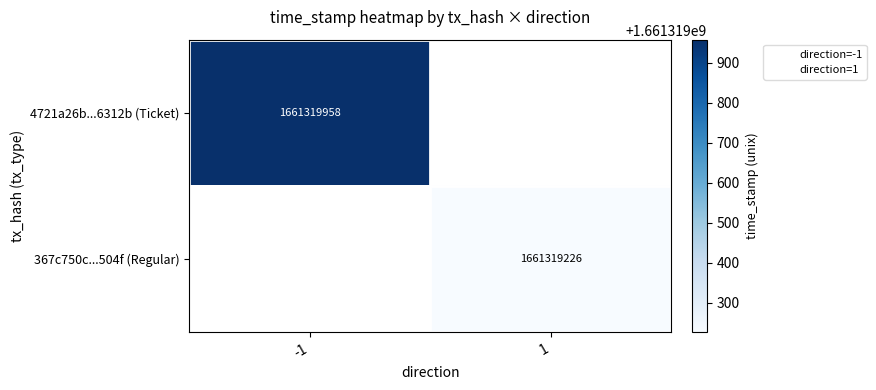

Which series changed the most between -1 and 1?

4721a26b...6312b (Ticket)